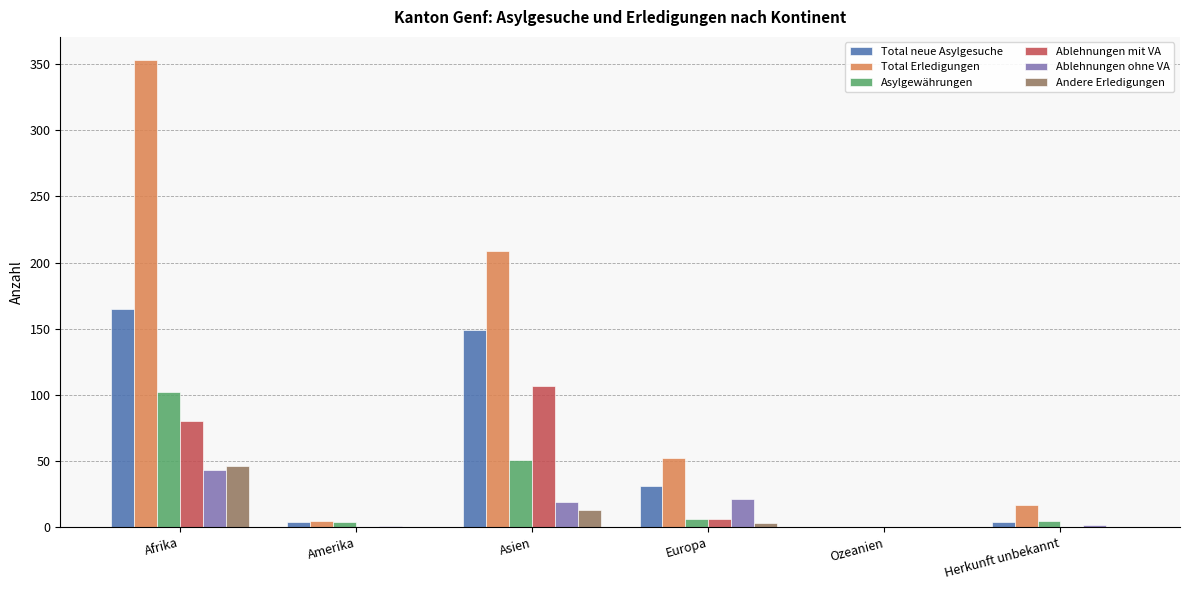

Does the chart contain stacked bars?

No